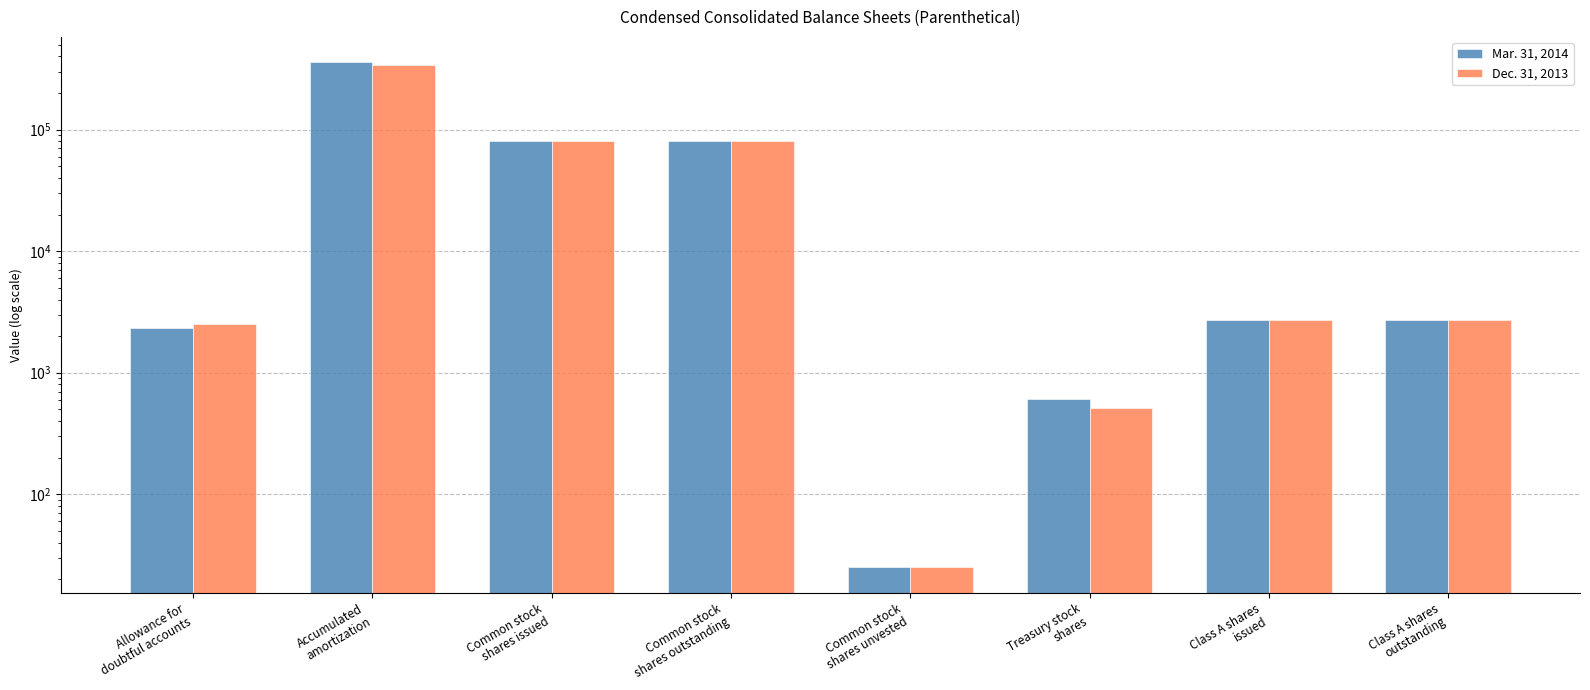

Where does the Dec. 31, 2013 series first go above 2704?

Accumulated
amortization